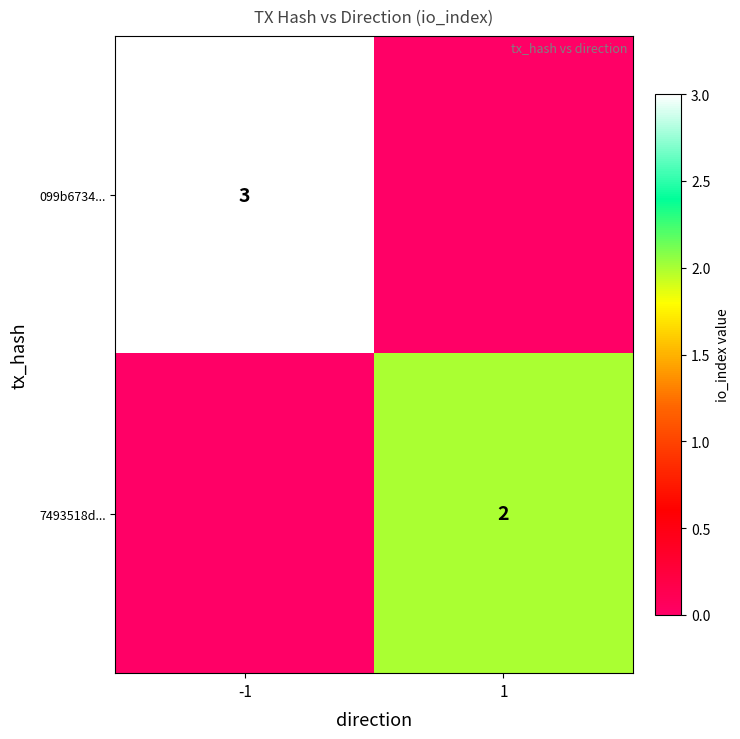

The 7493518d... series shows 3 at 1. True or false?

False